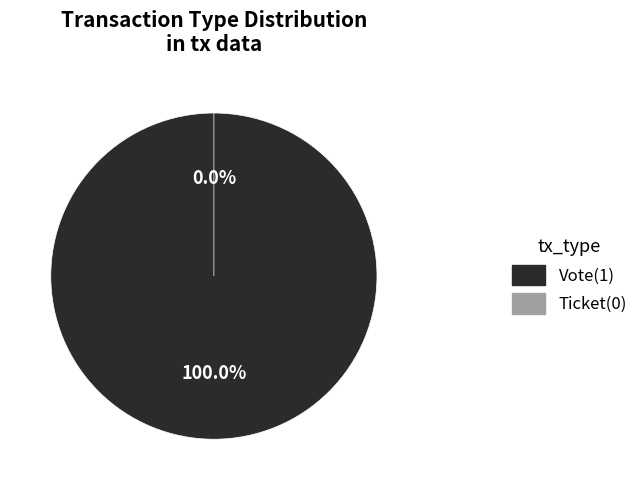

What is the smallest slice in the pie chart?

Ticket